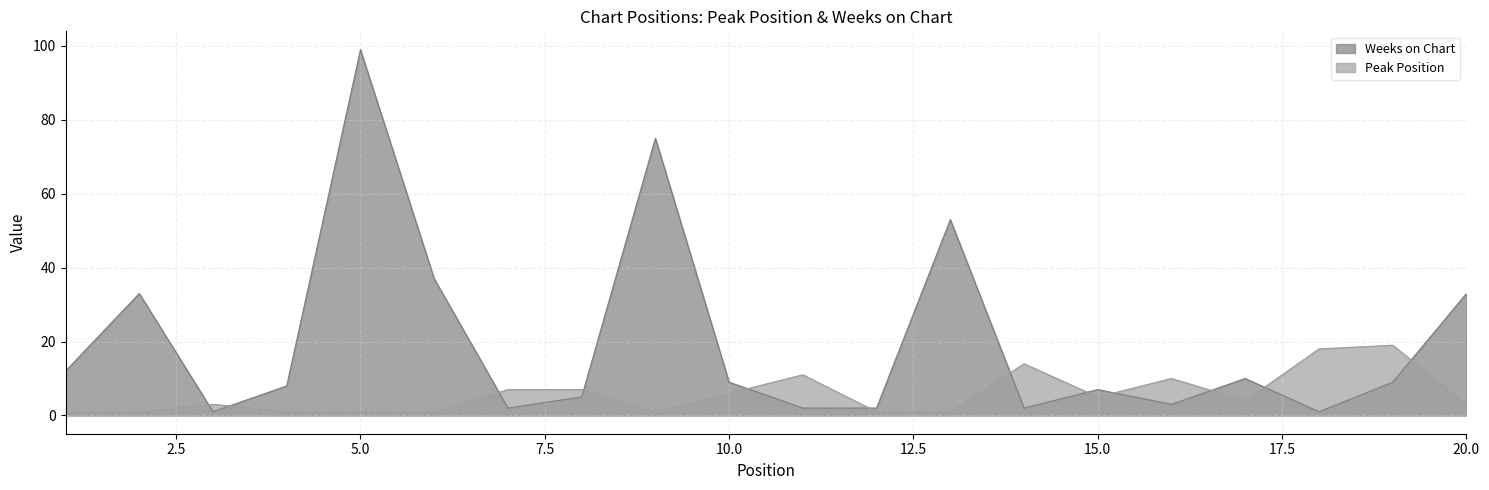

What is the difference between the Weeks on Chart values at 3 and 15?

6